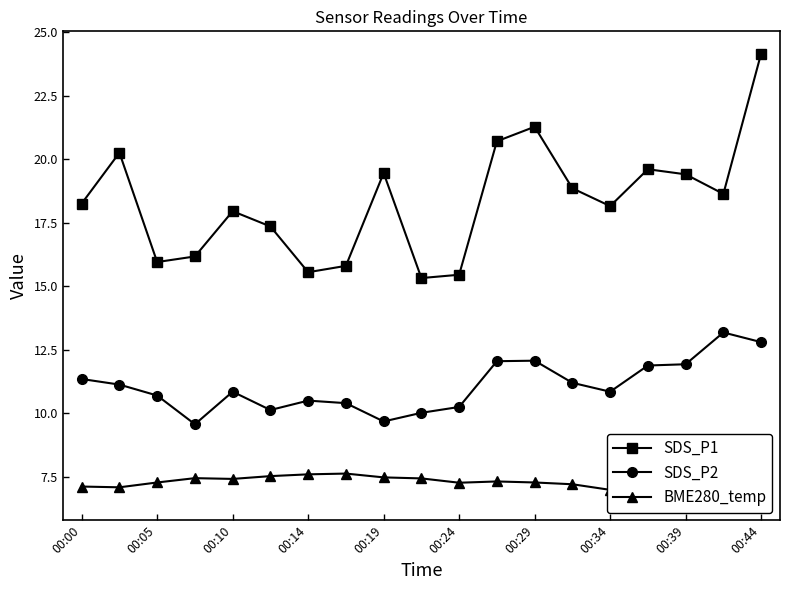

How many lines are shown in the chart?

3